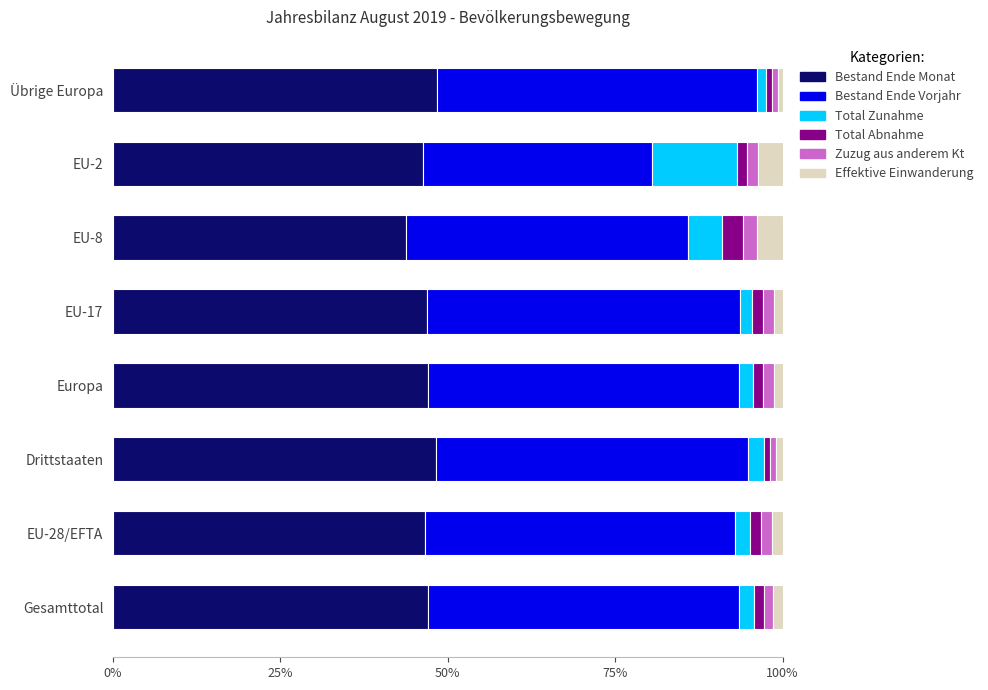

How many Bestand Ende Vorjahr values are between 0 and 1?

8